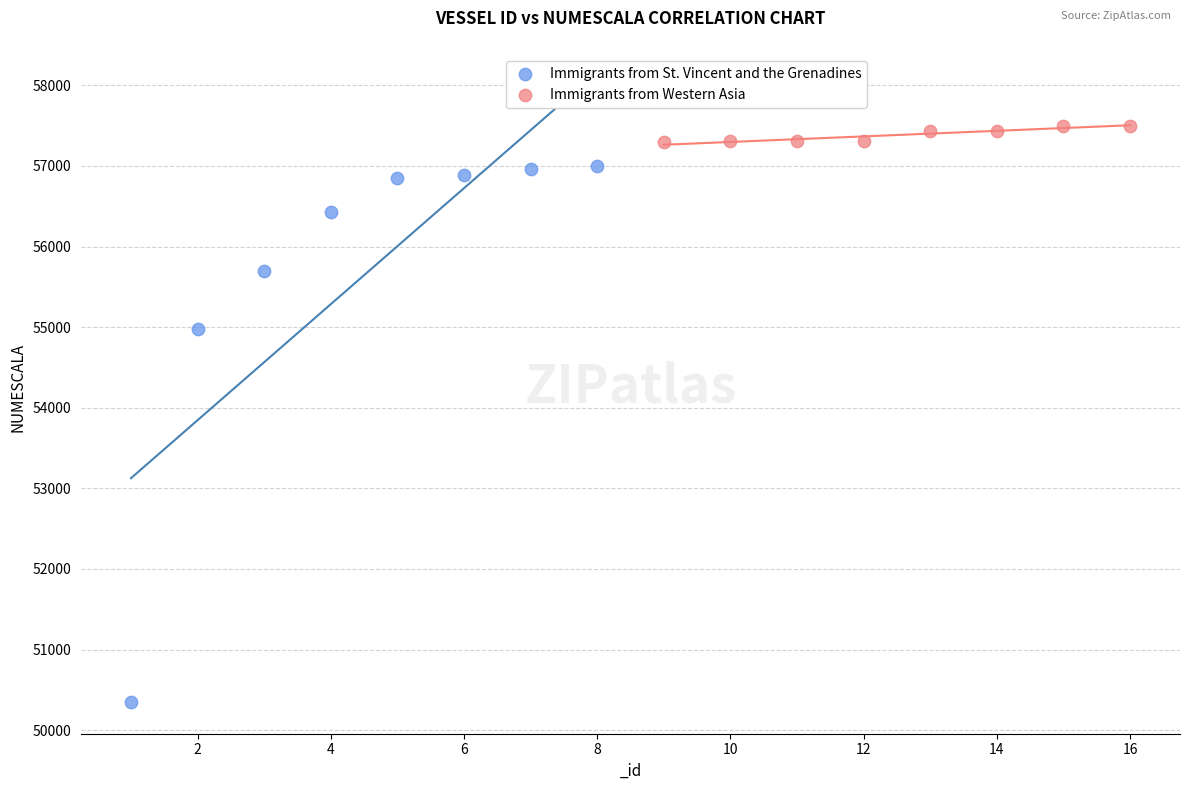

Which series contains the highest Y value?

Immigrants from Western Asia